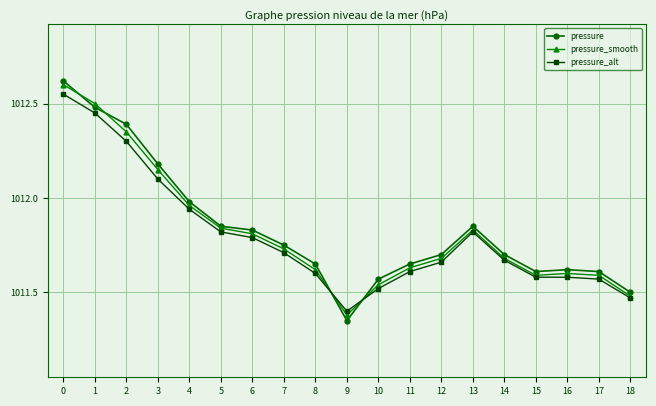

Rank the series at 9 from highest to lowest value.

pressure_alt, pressure_smooth, pressure